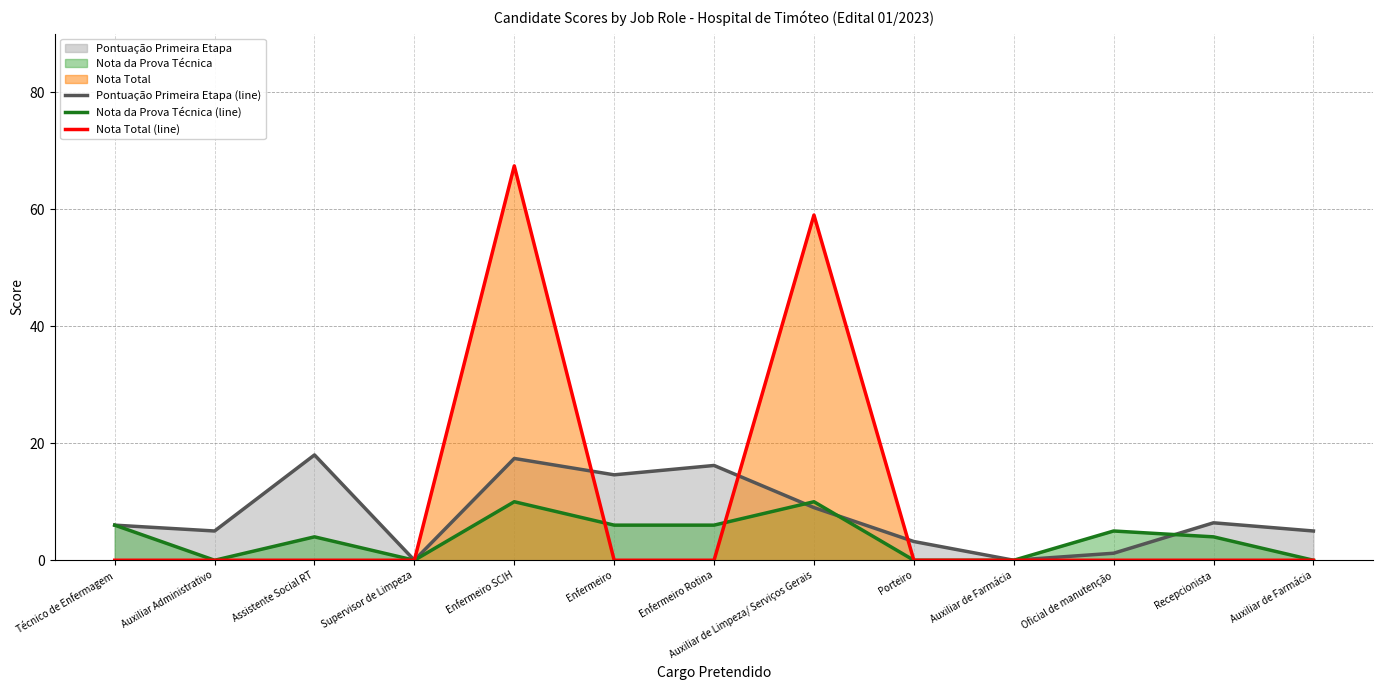

True or false: Nota Total (line) and Nota da Prova Técnica (line) intersect in this chart.

True